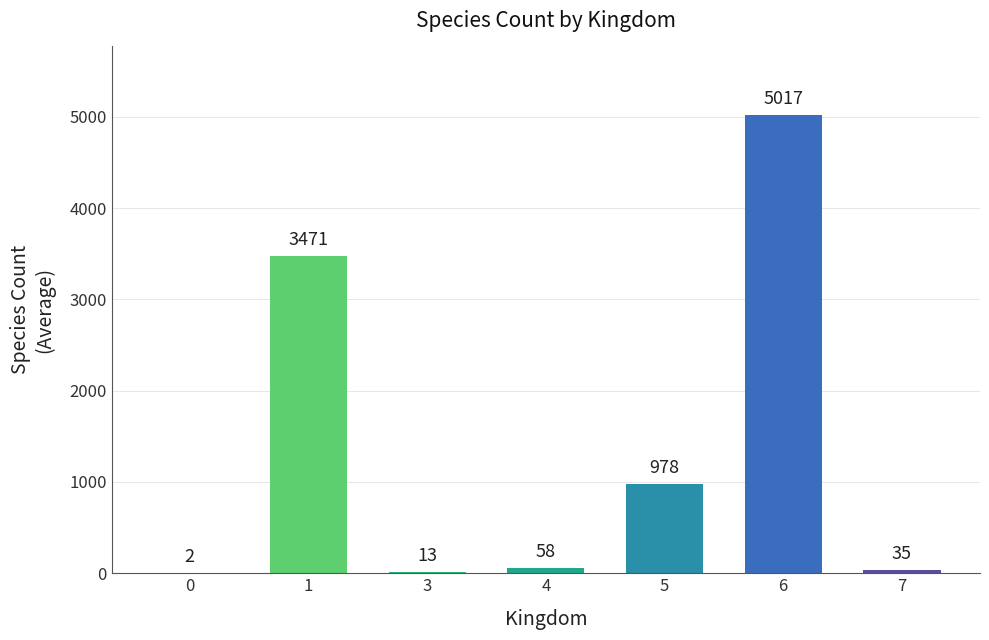

What is the difference between the values at 6 and 1?

1546